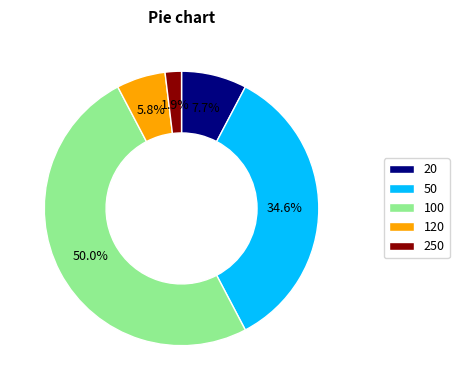

Does 250 account for over 50% of the chart?

No